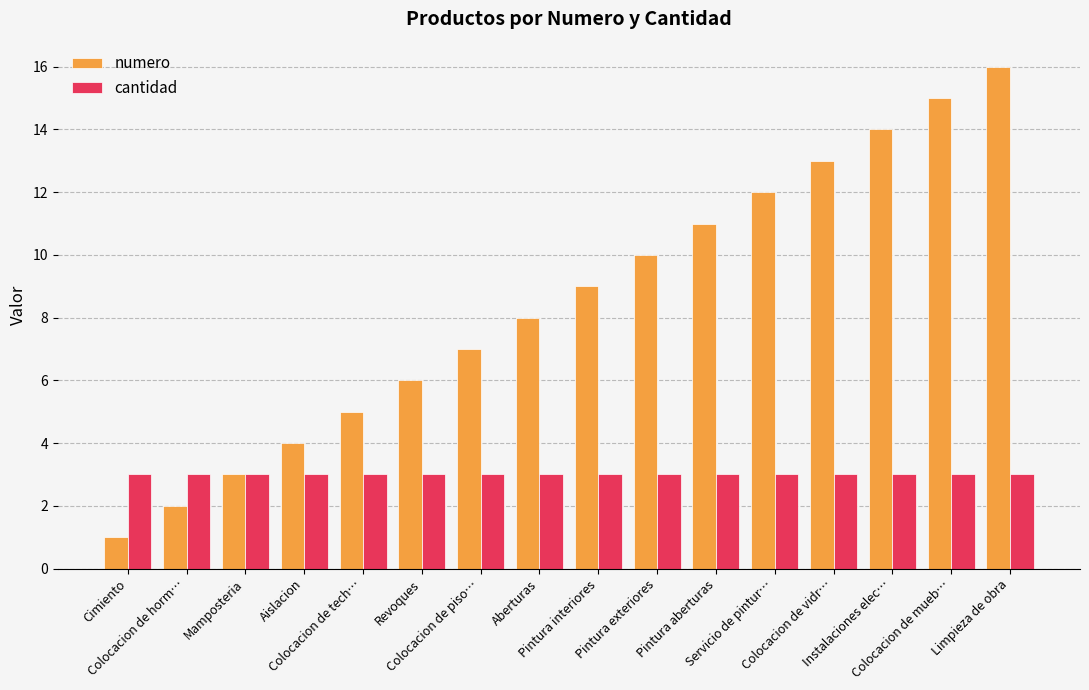

Which category has the highest value across all series?

Limpieza de obra